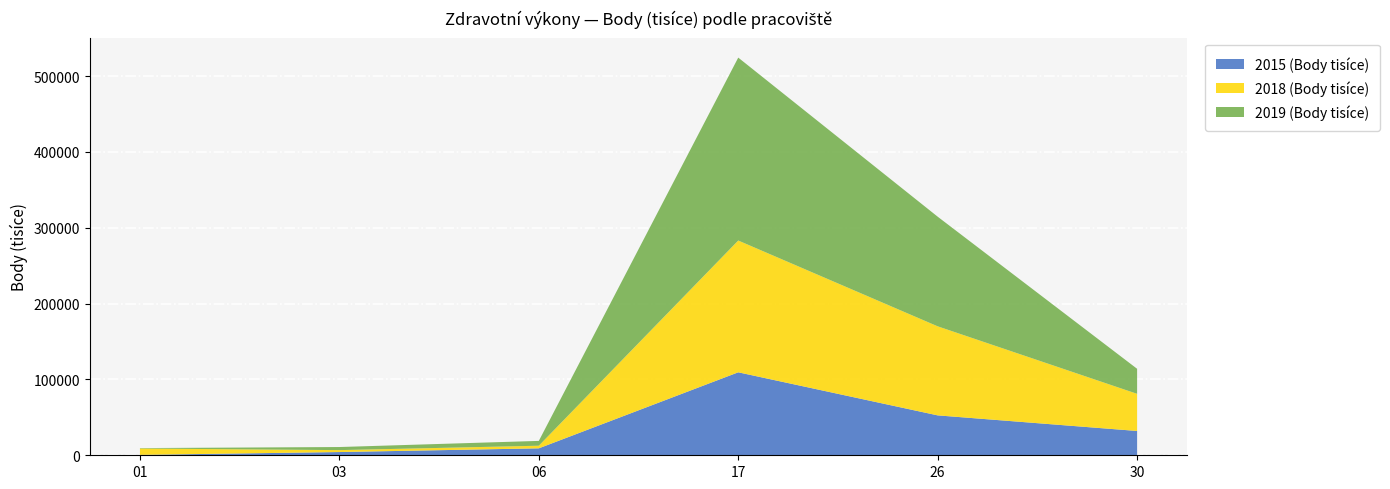

Reading right to left, list all the values displayed in this chart.

2015 (Body tisíce): 32052.0	52612.0	109410.0	9158.0	4263.0	554.0
2018 (Body tisíce): 48975.3	117422.0	173754.0	3442.0	2536.3	8370.3
2019 (Body tisíce): 33003.7	144557.3	241188.0	6367.3	4076.7	558.0